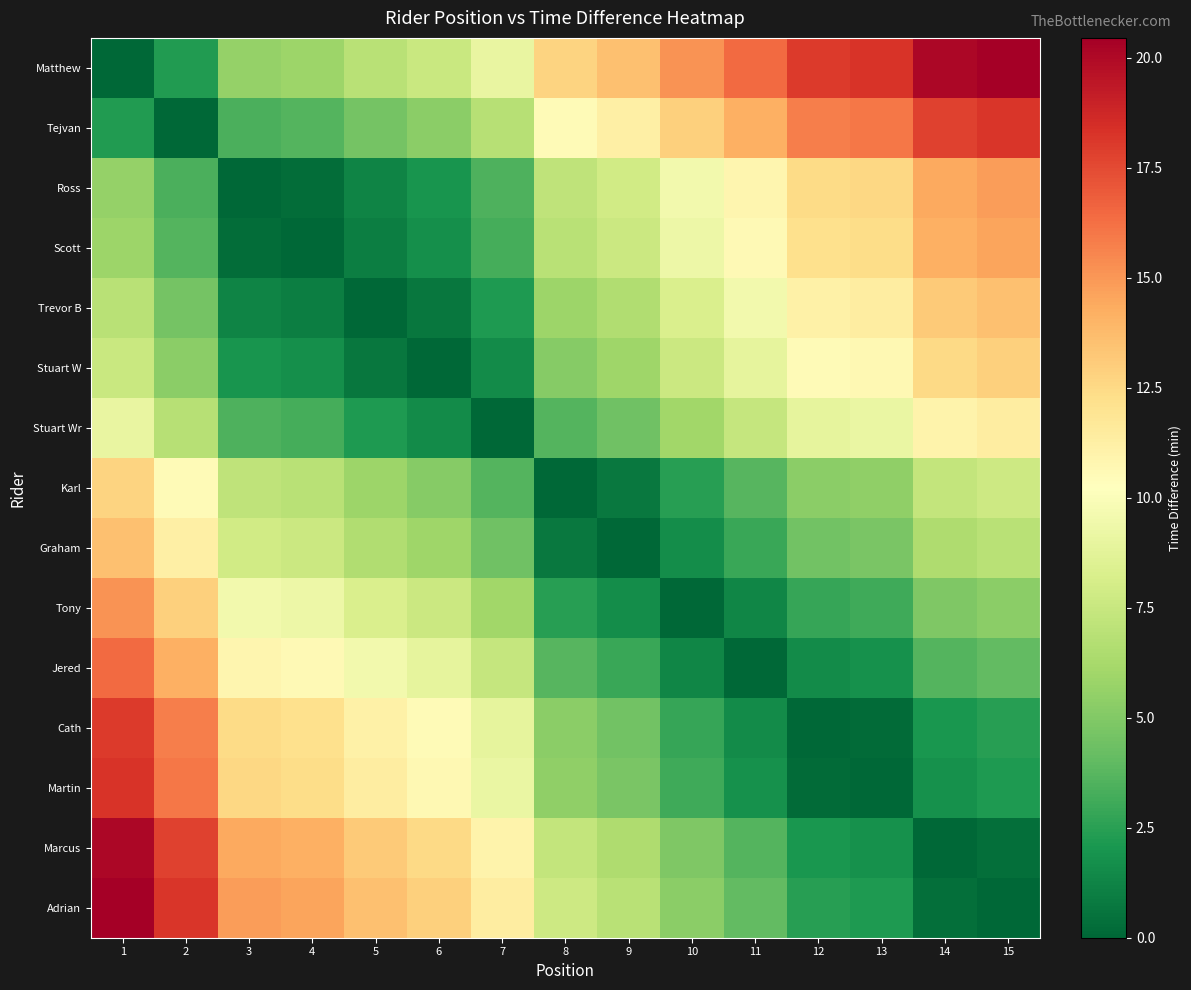

Reading right to left, transcribe all the data shown in this chart.

Matthew: 15=20.5	14=20.1	13=18.2	12=18.0	11=16.5	10=15.2	9=13.5	8=12.8	7=9.1	6=7.6	5=6.9	4=5.9	3=5.6	2=2.2	1=0.0
Tejvan: 15=18.2	14=17.8	13=16.0	12=15.8	11=14.2	10=12.9	9=11.3	8=10.5	7=6.9	6=5.3	5=4.6	4=3.6	3=3.4	2=0.0	1=2.2
Ross: 15=14.8	14=14.4	13=12.6	12=12.4	11=10.8	10=9.5	9=7.9	8=7.1	7=3.5	6=1.9	5=1.3	4=0.2	3=0.0	2=3.4	1=5.6
Scott: 15=14.6	14=14.2	13=12.4	12=12.2	11=10.6	10=9.3	9=7.6	8=6.9	7=3.2	6=1.7	5=1.0	4=0.0	3=0.2	2=3.6	1=5.9
Trevor B: 15=13.6	14=13.2	13=11.3	12=11.1	11=9.6	10=8.3	9=6.6	8=5.9	7=2.2	6=0.7	5=0.0	4=1.0	3=1.3	2=4.6	1=6.9
Stuart W: 15=12.9	14=12.5	13=10.7	12=10.5	11=8.9	10=7.6	9=6.0	8=5.2	7=1.5	6=0.0	5=0.7	4=1.7	3=1.9	2=5.3	1=7.6
Stuart Wr: 15=11.3	14=11.0	13=9.1	12=8.9	11=7.3	10=6.1	9=4.4	8=3.6	7=0.0	6=1.5	5=2.2	4=3.2	3=3.5	2=6.9	1=9.1
Karl: 15=7.7	14=7.3	13=5.5	12=5.3	11=3.7	10=2.4	9=0.8	8=0.0	7=3.6	6=5.2	5=5.9	4=6.9	3=7.1	2=10.5	1=12.8
Graham: 15=6.9	14=6.5	13=4.7	12=4.5	11=2.9	10=1.7	9=0.0	8=0.8	7=4.4	6=6.0	5=6.6	4=7.6	3=7.9	2=11.3	1=13.5
Tony: 15=5.3	14=4.9	13=3.1	12=2.9	11=1.3	10=0.0	9=1.7	8=2.4	7=6.1	6=7.6	5=8.3	4=9.3	3=9.5	2=12.9	1=15.2
Jered: 15=4.0	14=3.6	13=1.8	12=1.6	11=0.0	10=1.3	9=2.9	8=3.7	7=7.3	6=8.9	5=9.6	4=10.6	3=10.8	2=14.2	1=16.5
Cath: 15=2.4	14=2.0	13=0.2	12=0.0	11=1.6	10=2.9	9=4.5	8=5.3	7=8.9	6=10.5	5=11.1	4=12.2	3=12.4	2=15.8	1=18.0
Martin: 15=2.2	14=1.8	13=0.0	12=0.2	11=1.8	10=3.1	9=4.7	8=5.5	7=9.1	6=10.7	5=11.3	4=12.4	3=12.6	2=16.0	1=18.2
Marcus: 15=0.4	14=0.0	13=1.8	12=2.0	11=3.6	10=4.9	9=6.5	8=7.3	7=11.0	6=12.5	5=13.2	4=14.2	3=14.4	2=17.8	1=20.1
Adrian: 15=0.0	14=0.4	13=2.2	12=2.4	11=4.0	10=5.3	9=6.9	8=7.7	7=11.3	6=12.9	5=13.6	4=14.6	3=14.8	2=18.2	1=20.5